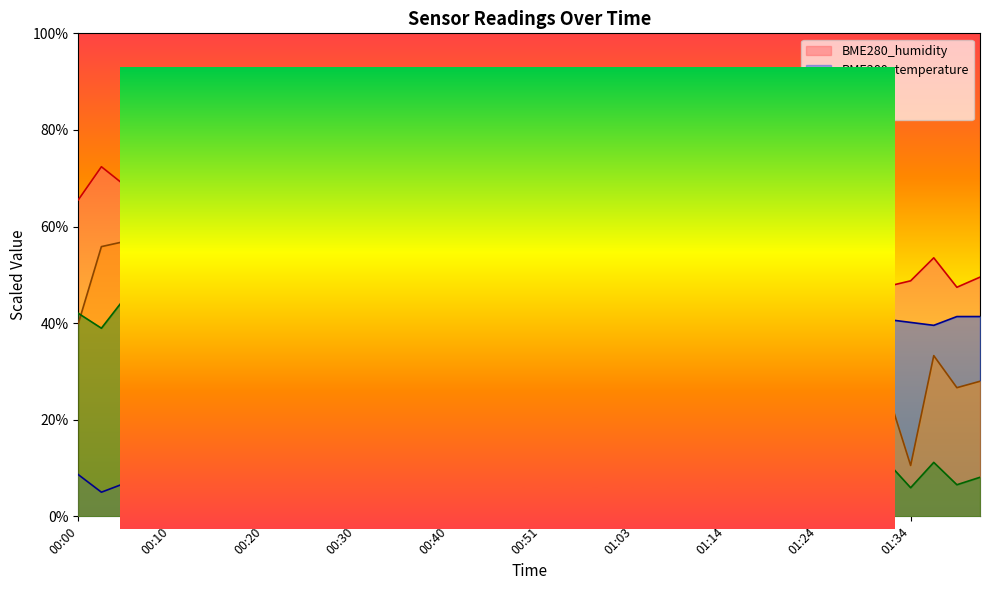

At 01:36, list the series in order from largest to smallest.

BME280_humidity, BME280_temperature, SDS_P1, SDS_P2